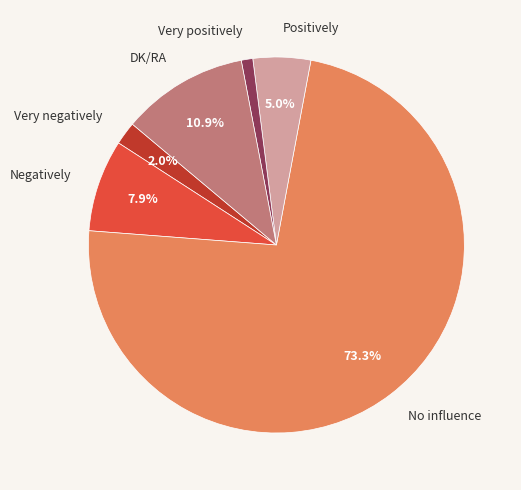

The Very negatively slice represents 2% of the pie. True or false?

True